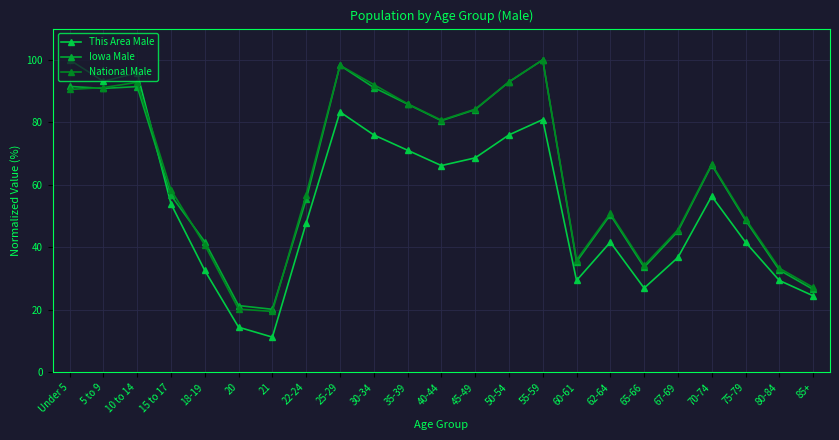

Reading right to left, list all the values displayed in this chart.

This Area Male: 85+=24.5	80-84=29.4	75-79=41.7	70-74=56.4	67-69=36.8	65-66=27.0	62-64=41.7	60-61=29.4	55-59=80.9	50-54=76.0	45-49=68.6	40-44=66.2	35-39=71.1	30-34=76.0	25-29=83.3	22-24=47.8	21=11.3	20=14.5	18-19=32.6	15 to 17=53.9	10 to 14=95.8	5 to 9=93.1	Under 5=100.0
Iowa Male: 85+=26.5	80-84=32.7	75-79=48.7	70-74=66.4	67-69=45.1	65-66=33.6	62-64=50.4	60-61=35.4	55-59=100.0	50-54=92.9	45-49=84.1	40-44=80.5	35-39=85.8	30-34=91.2	25-29=98.2	22-24=55.3	21=20.2	20=21.4	18-19=41.8	15 to 17=56.6	10 to 14=91.4	5 to 9=90.9	Under 5=91.5
National Male: 85+=27.2	80-84=33.3	75-79=49.1	70-74=66.7	67-69=45.6	65-66=34.2	62-64=50.9	60-61=36.0	55-59=100.0	50-54=93.0	45-49=84.2	40-44=80.7	35-39=86.0	30-34=92.1	25-29=98.2	22-24=56.9	21=19.5	20=20.2	18-19=40.8	15 to 17=58.4	10 to 14=92.8	5 to 9=91.1	Under 5=90.5